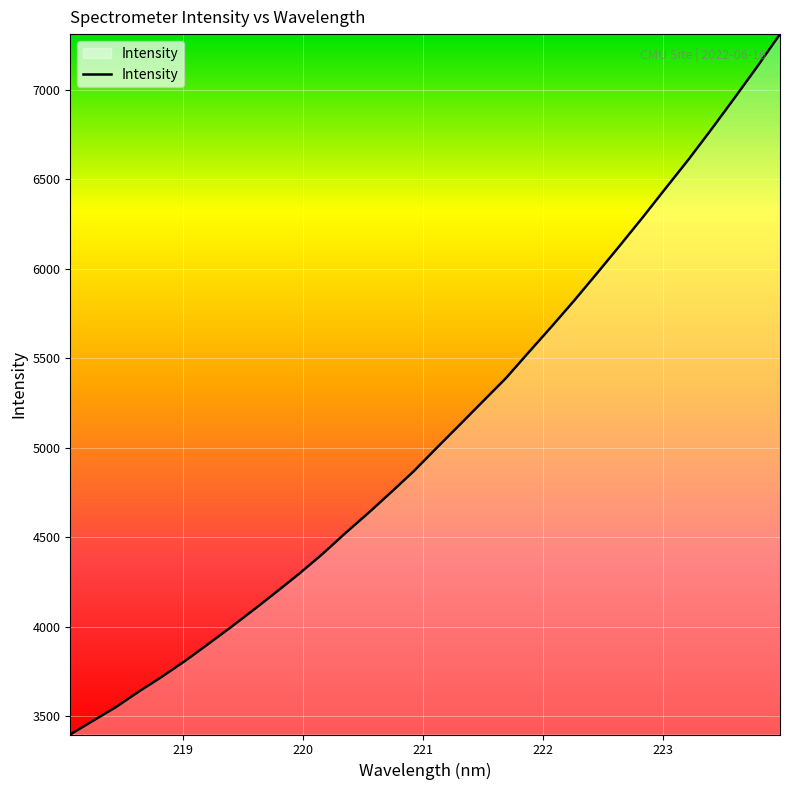

What is the maximum value shown in the chart?

7310.6